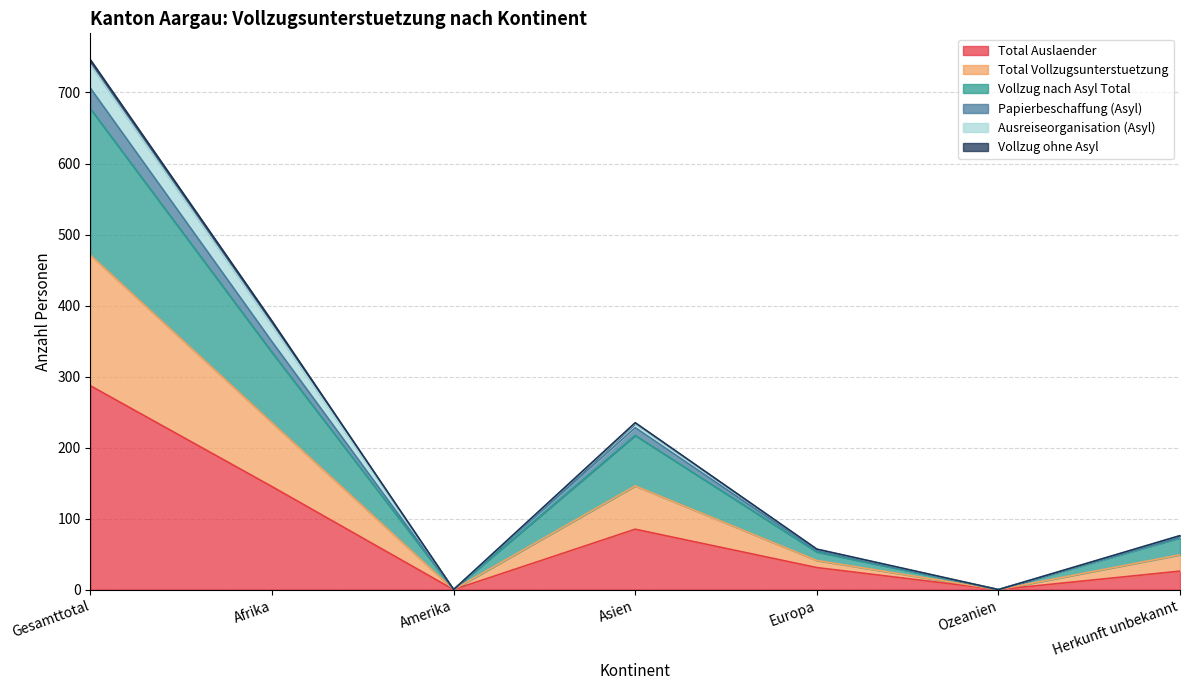

Does the chart have visible grid lines?

Yes